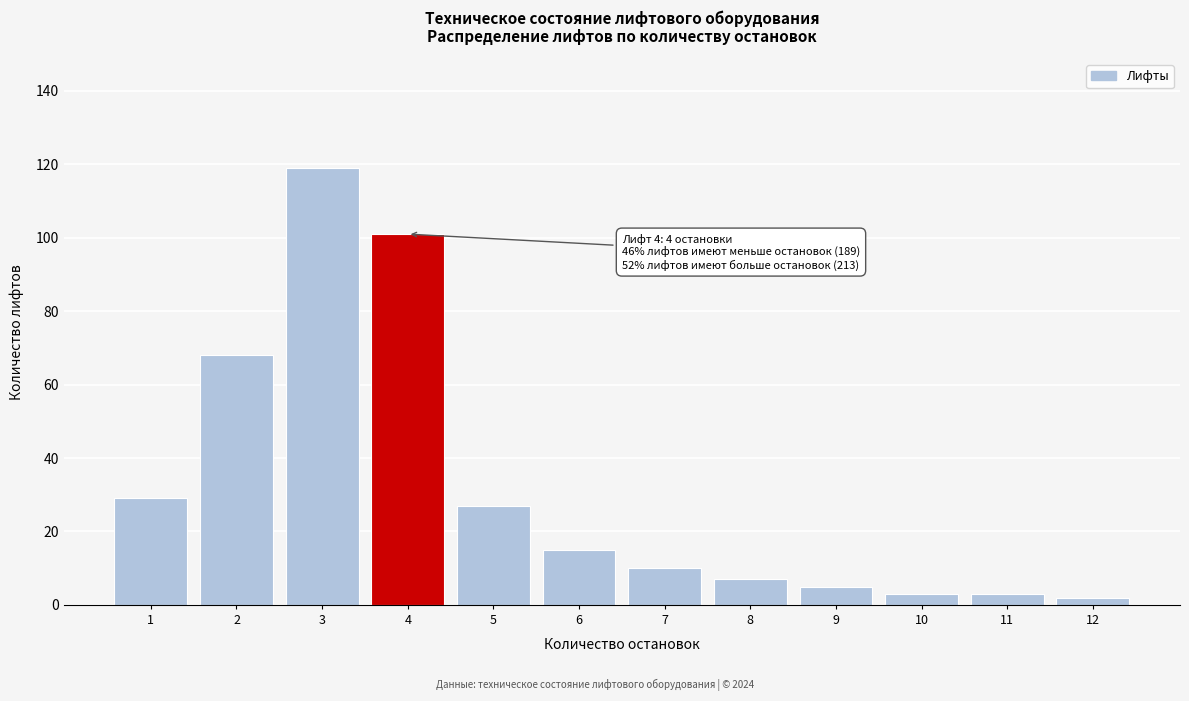

Reading left to right, list all the values displayed in this chart.

1=29	2=68	3=119	4=101	5=27	6=15	7=10	8=7	9=5	10=3	11=3	12=2